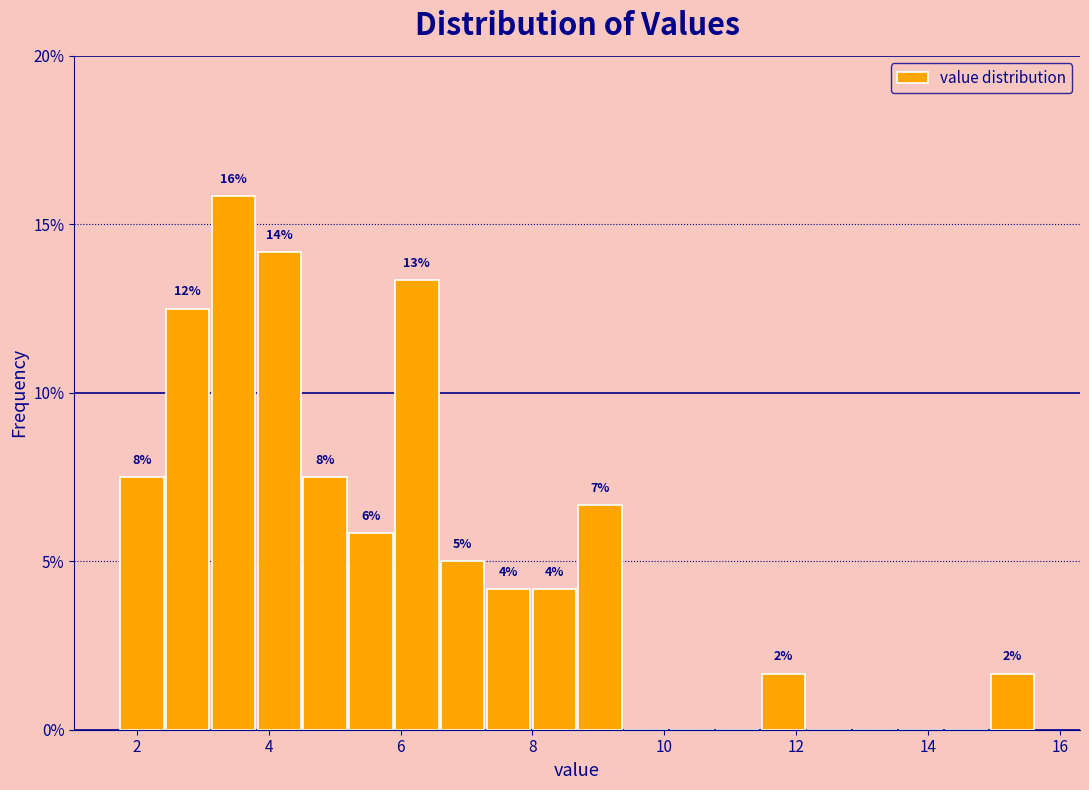

Read against the x-axis, roughly where is the centre of the tallest bar?

3.4